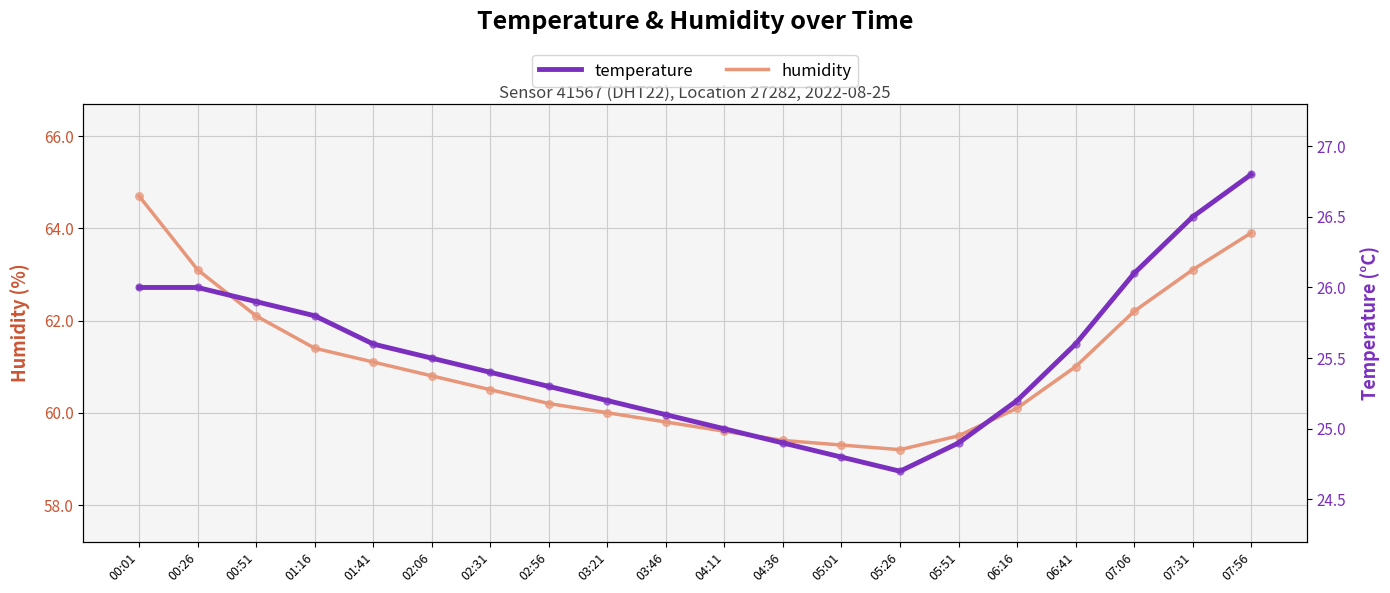

What are all the series names shown in the legend?

humidity, temperature